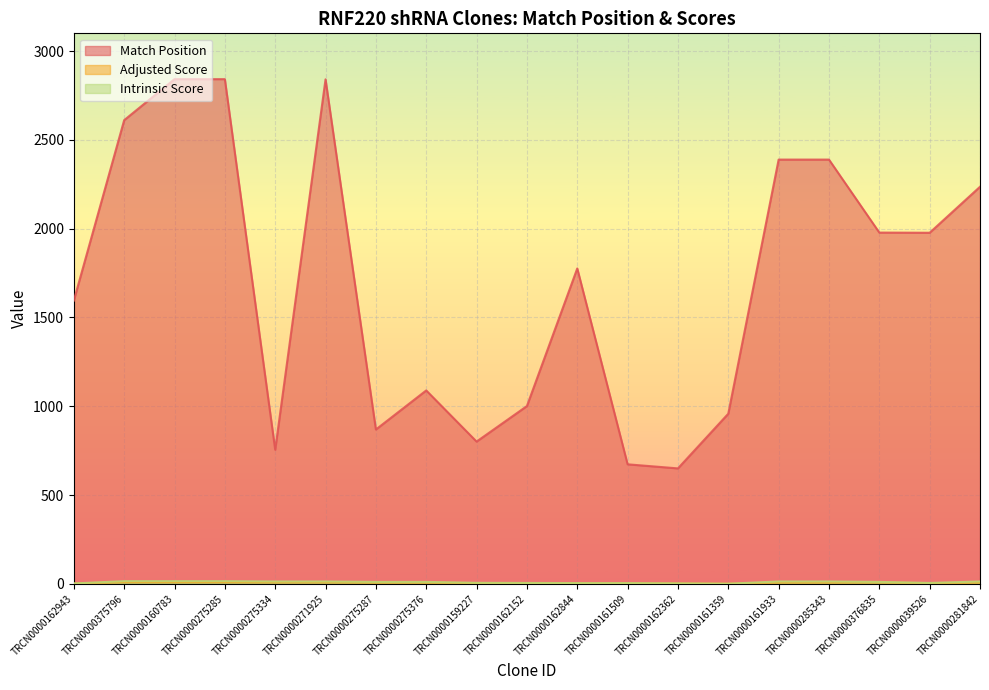

What value does the Intrinsic Score series have at TRCN0000281842?

13.2